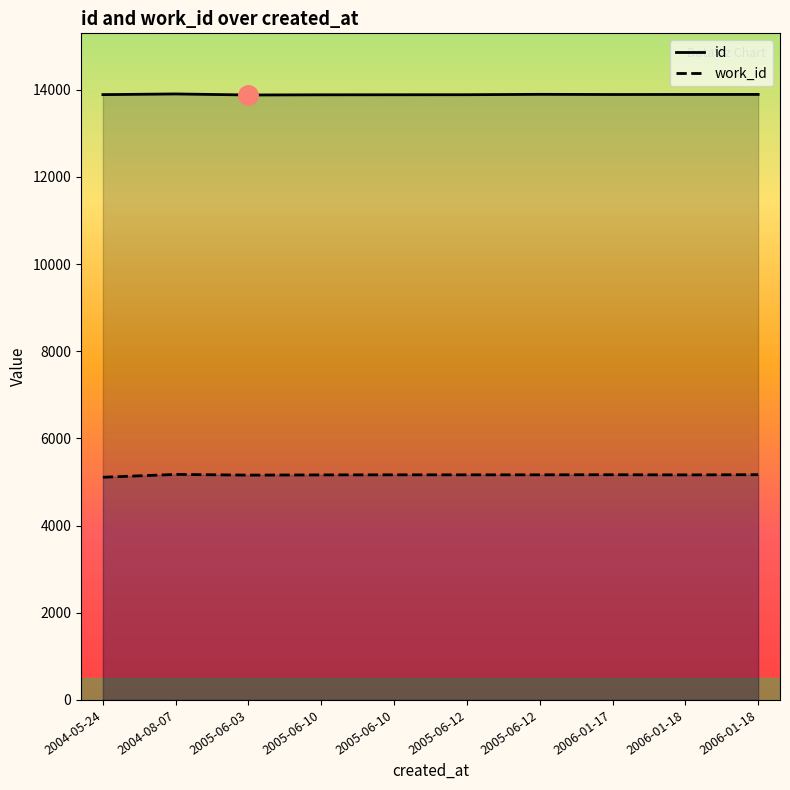

Between 2005-06-10 and 2006-01-18, which is larger?

2006-01-18